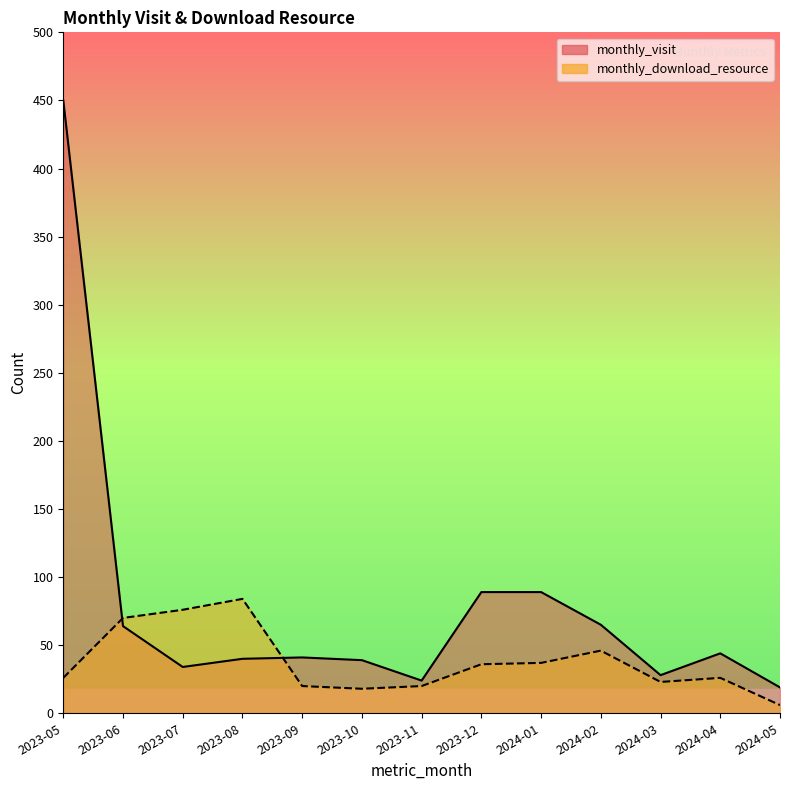

Rank the categories by monthly_visit value from lowest to highest.

2024-05, 2023-11, 2024-03, 2023-07, 2023-10, 2023-08, 2023-09, 2024-04, 2023-06, 2024-02, 2023-12, 2024-01, 2023-05